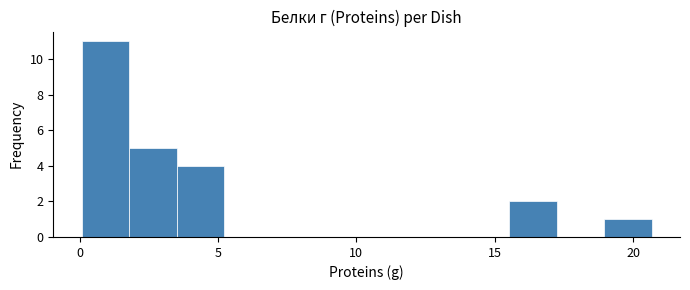

Around what value on the x-axis is the tallest bar? Give the approximate position of its centre, as read against the axis.

1.0